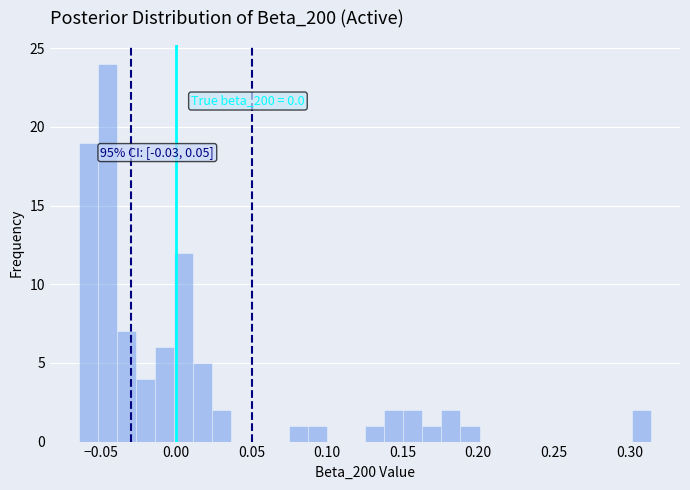

Around what value on the x-axis is the tallest bar? Give the approximate position of its centre, as read against the axis.

-0.045